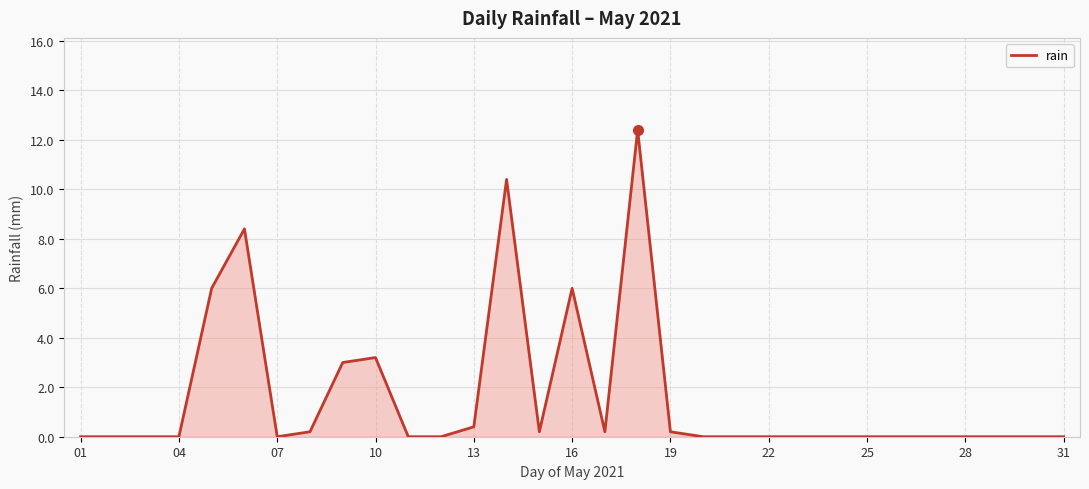

What is the maximum value shown in the chart?

12.4